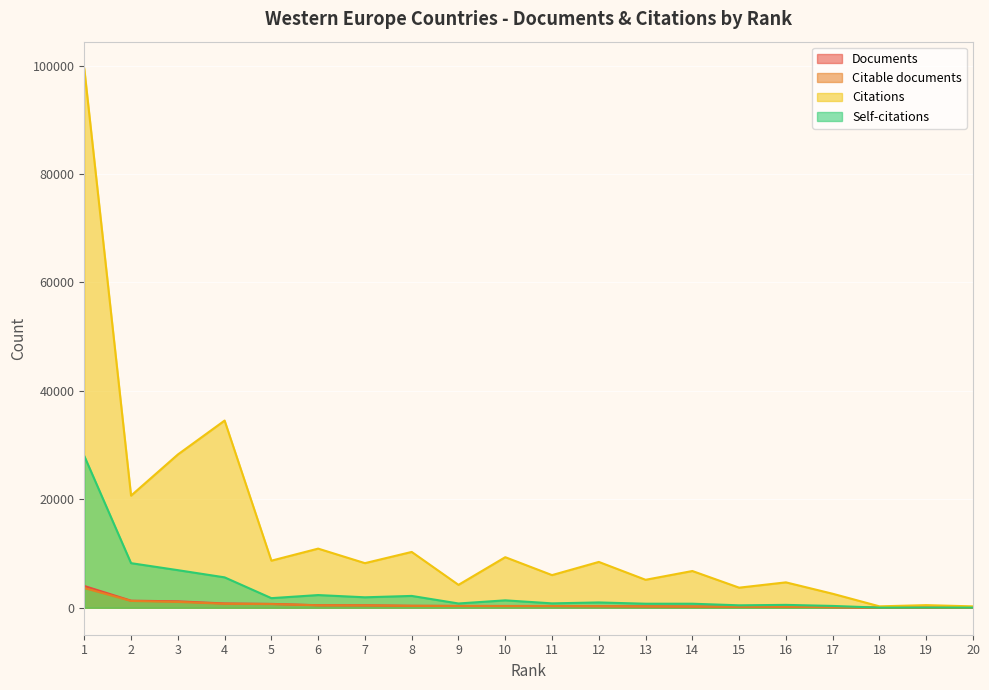

Rank the series at 2 from lowest to highest value.

Citable documents, Documents, Self-citations, Citations